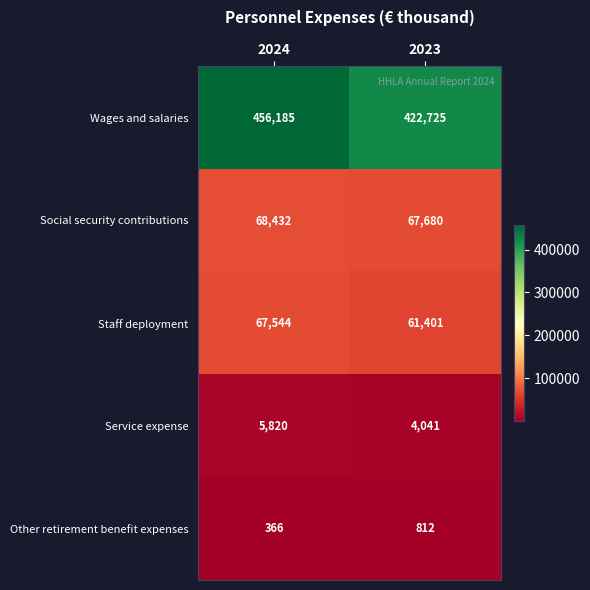

What is the sum of the Wages and salaries values at 2024 and 2023?

878910